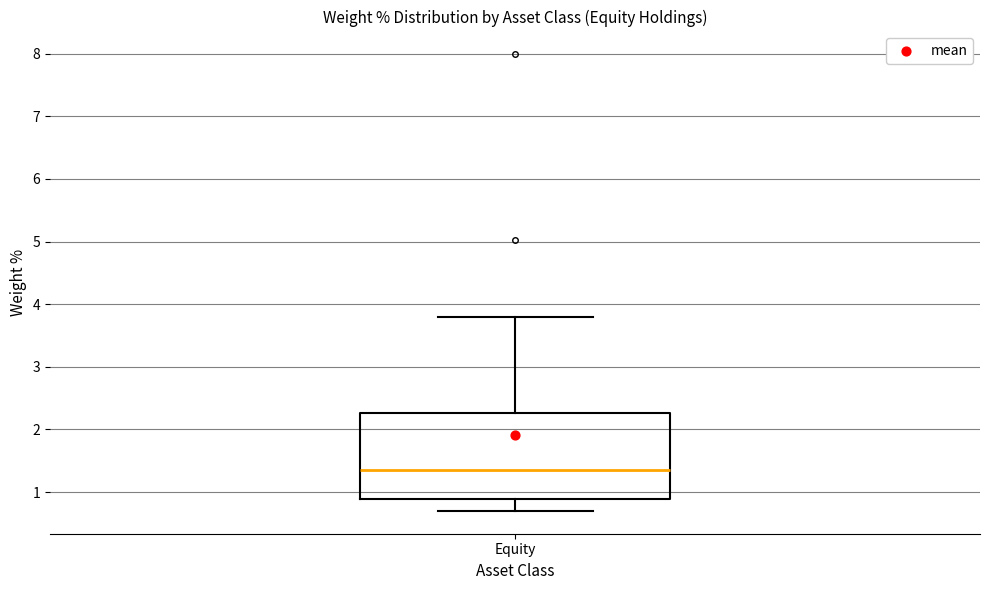

Transcribe this box plot: give where the median line is, the range the box spans, and where the two whiskers end, as read against the y-axis. The values are not printed on the chart, so give them approximately, as read against the axis.

median 1.4, box 0.9 to 2.3, whiskers 0.7 to 3.8